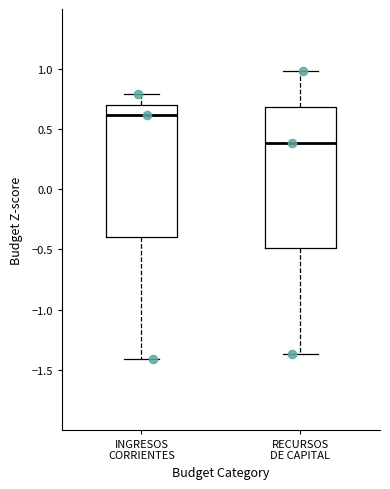

Reading left to right, transcribe this box plot: for each box, give where its median line is, the range the box spans, and where its two whiskers end, as read against the y-axis. The values are not printed on the chart, so give them approximately, as read against the axis.

INGRESOS CORRIENTES: median 0.60, box -0.40 to 0.70, whiskers -1.40 to 0.80
RECURSOS DE CAPITAL: median 0.40, box -0.50 to 0.70, whiskers -1.35 to 1.00